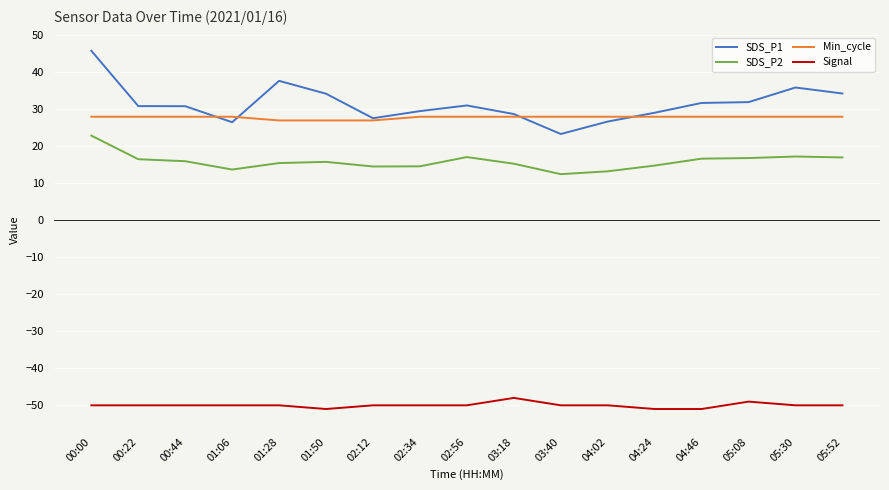

True or false: SDS_P2 has more than 1 interior local peaks.

True